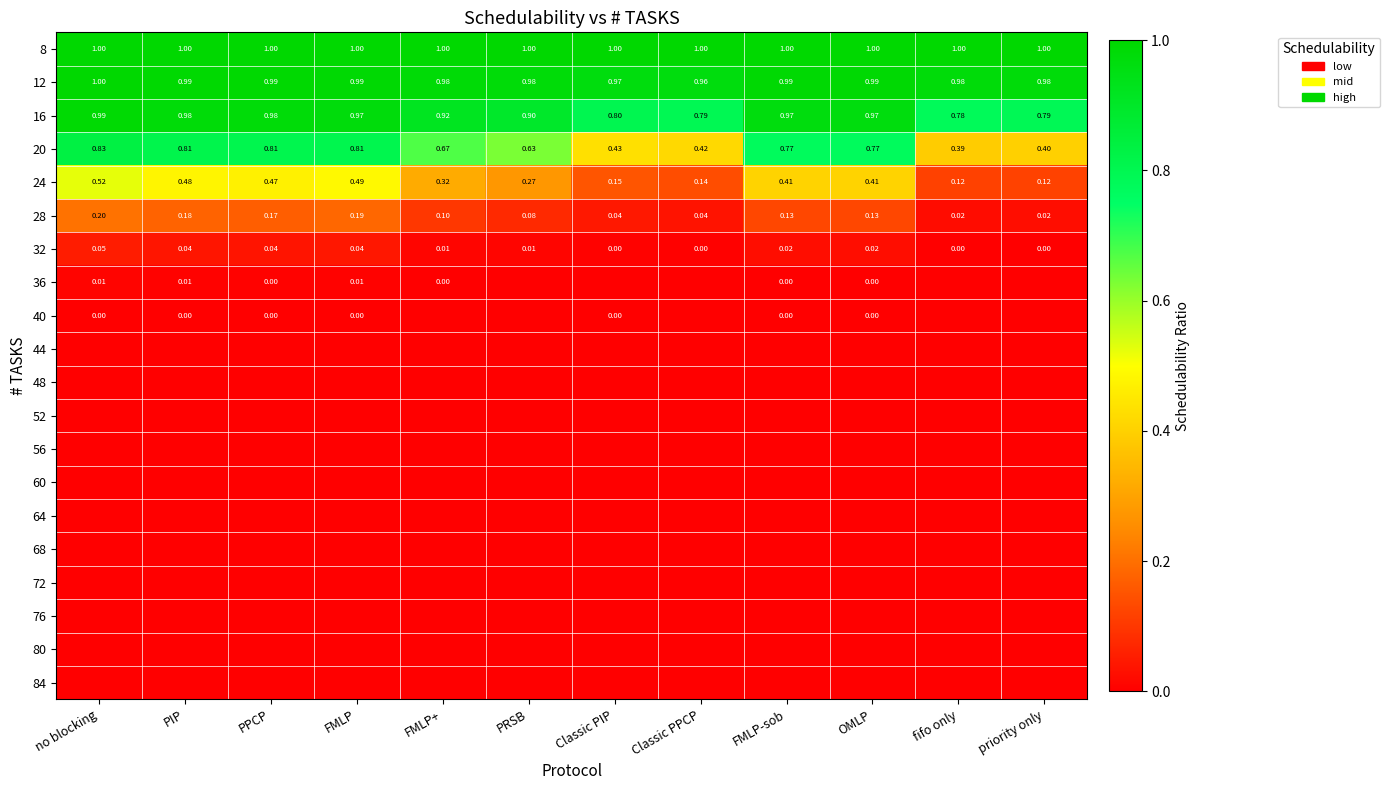

Between priority only and Classic PIP, which is larger?

priority only